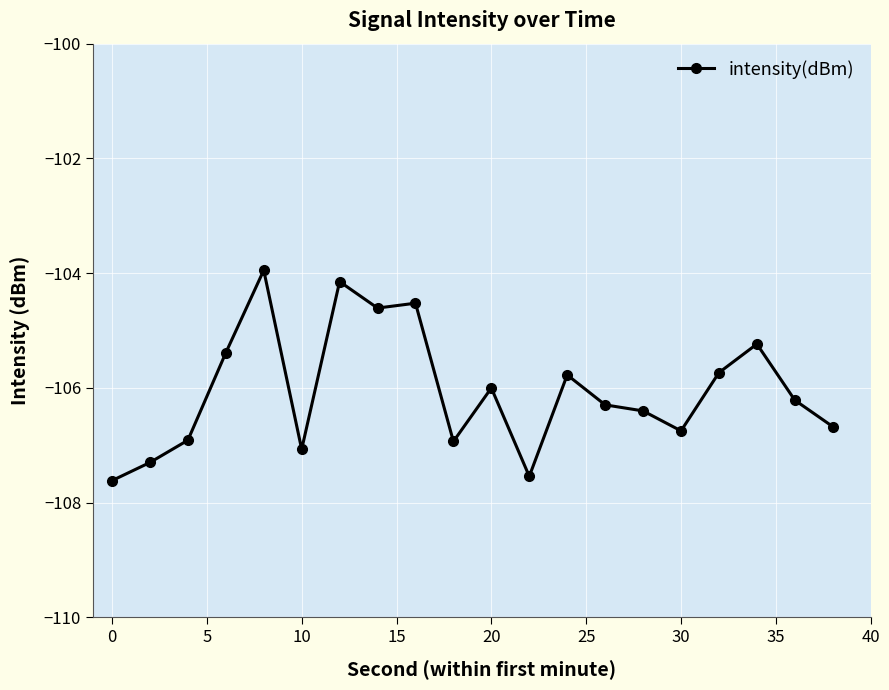

What is the value of the 10th point from the left?

-106.9